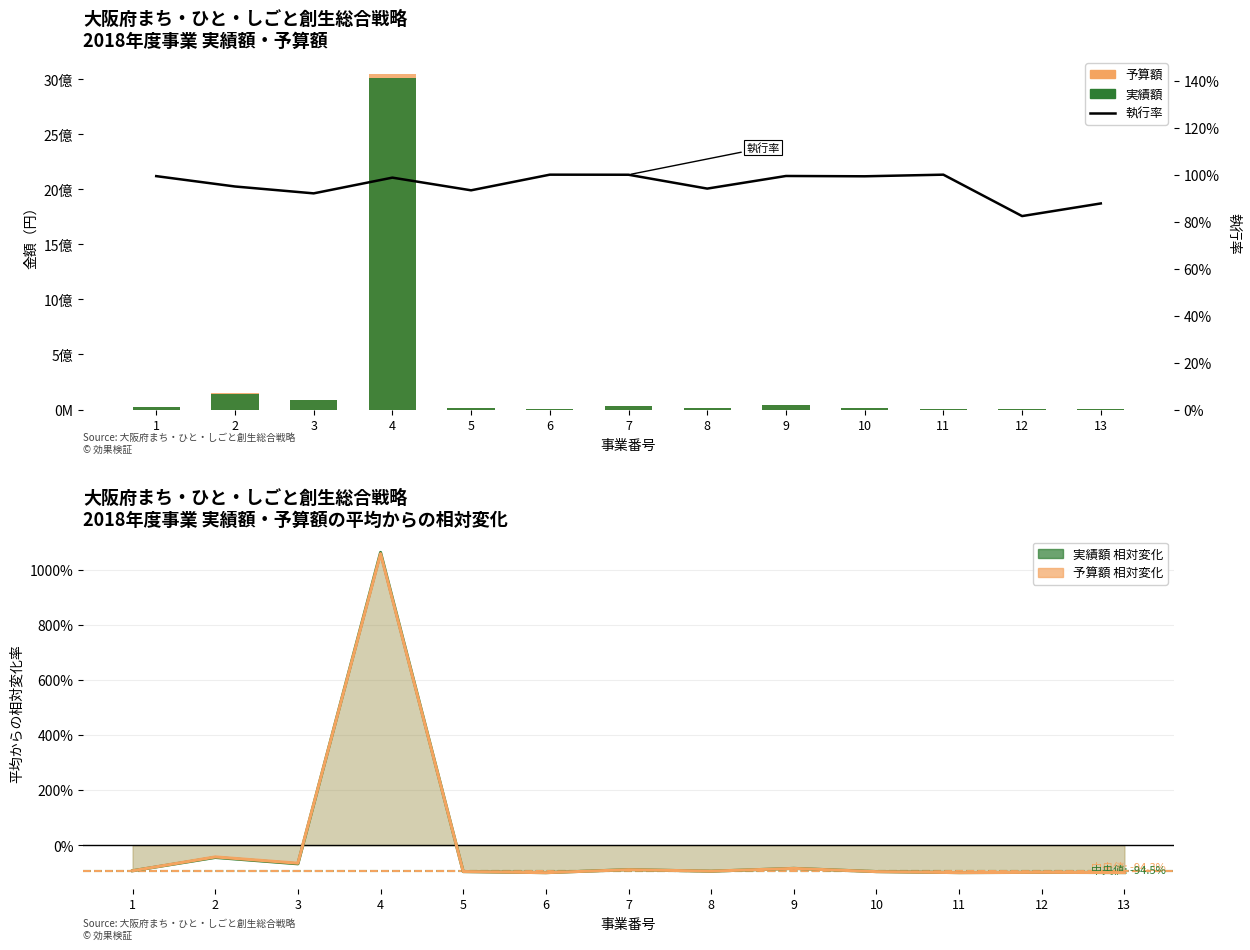

Which series has the largest total across all categories?

予算額